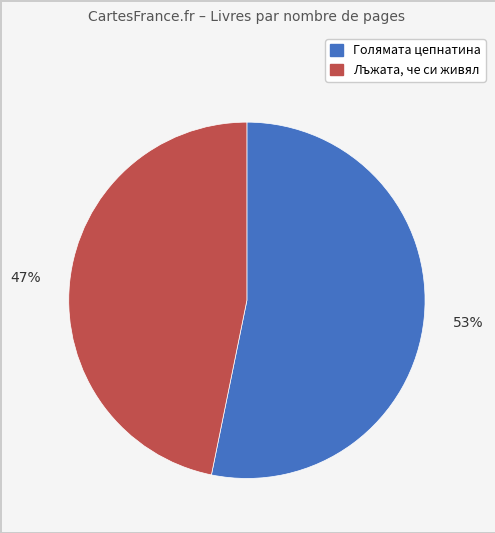

To the nearest percent, what is the average slice percentage?

50%